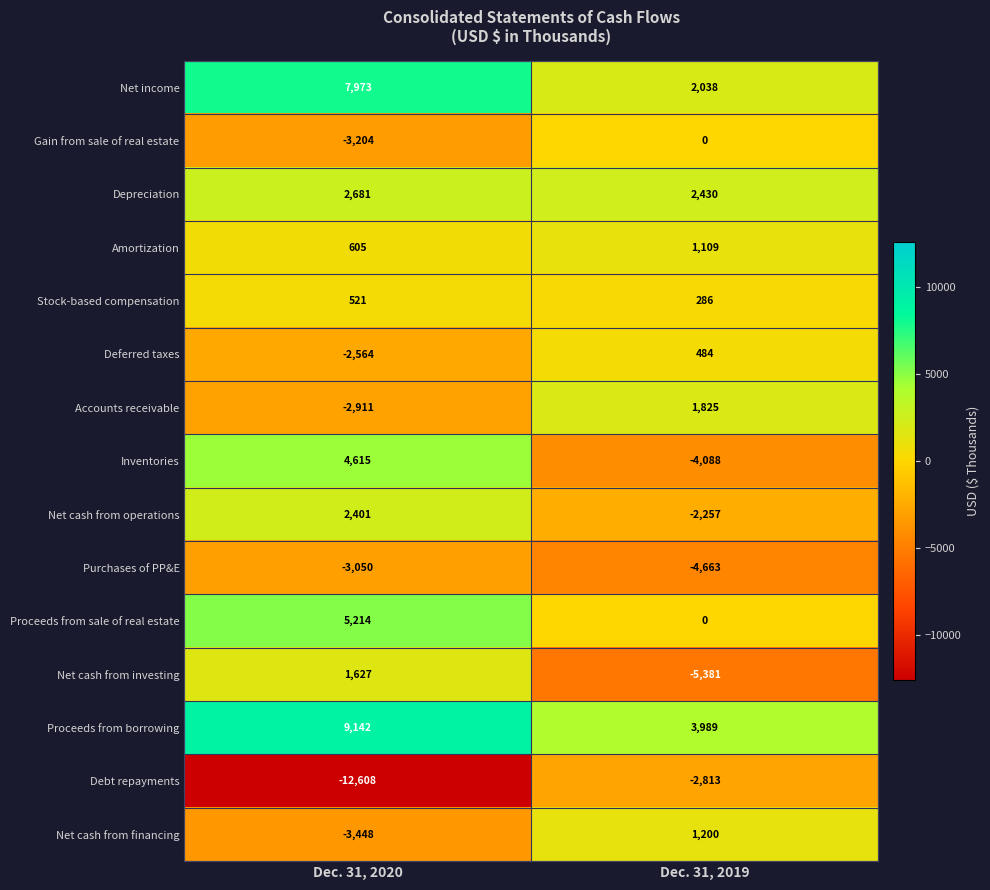

At which label does Deferred taxes reach its minimum?

Dec. 31, 2020